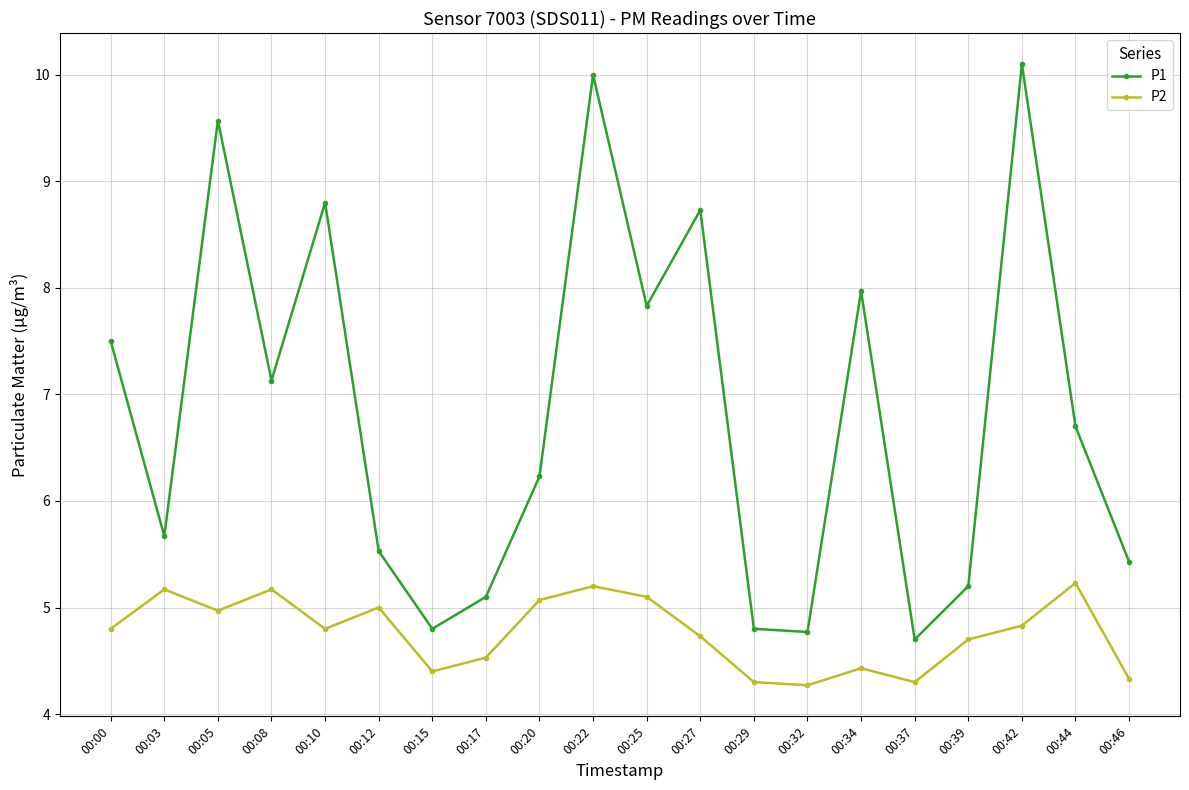

What is the approximate value of P1 at 00:44?

6.7